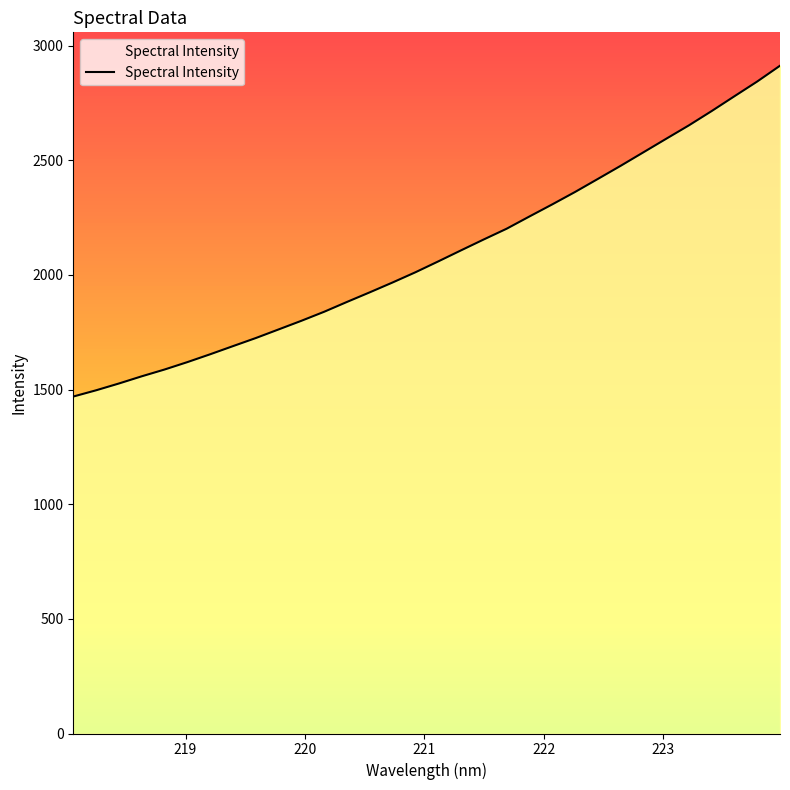

How many series are shown in this chart?

1